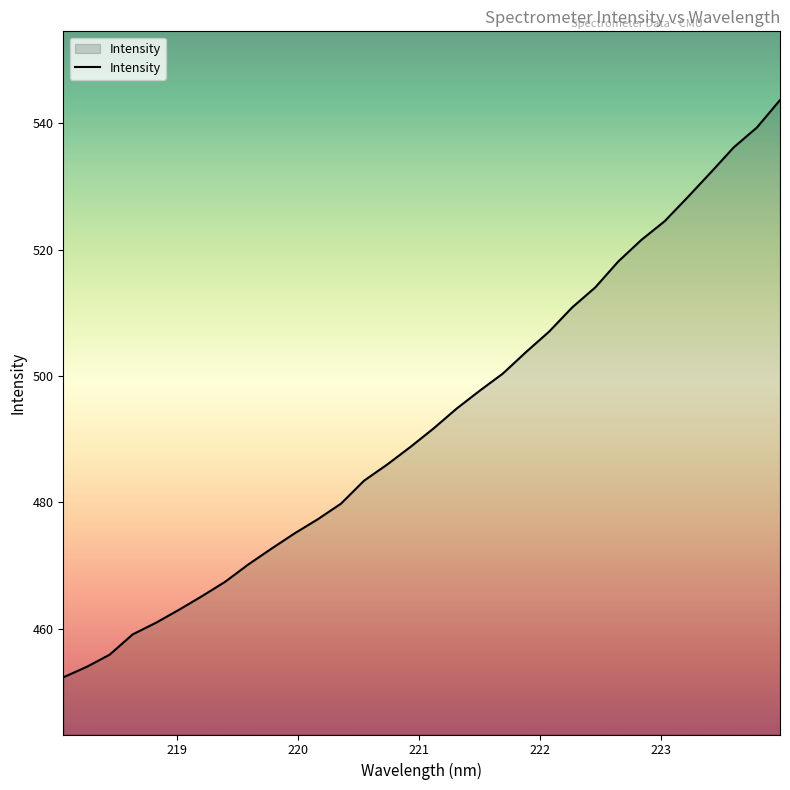

What is the maximum value shown in the chart?

543.7